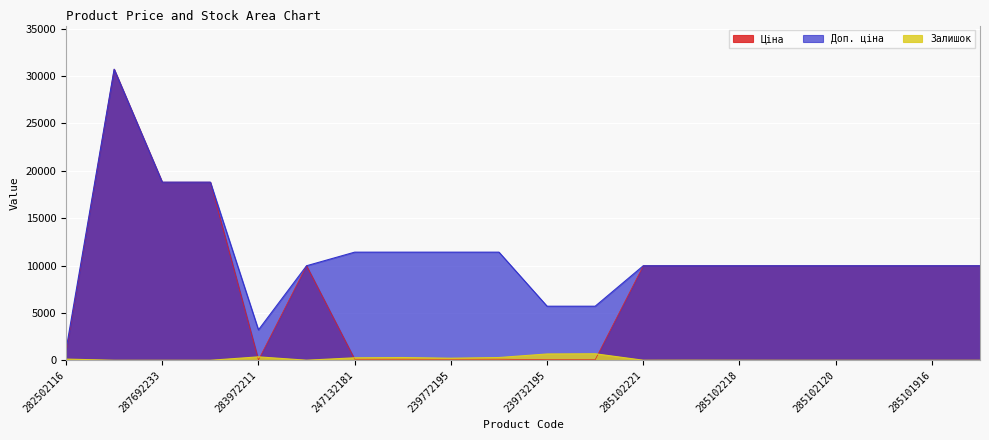

What is the lowest value of the Ціна series?

32.0